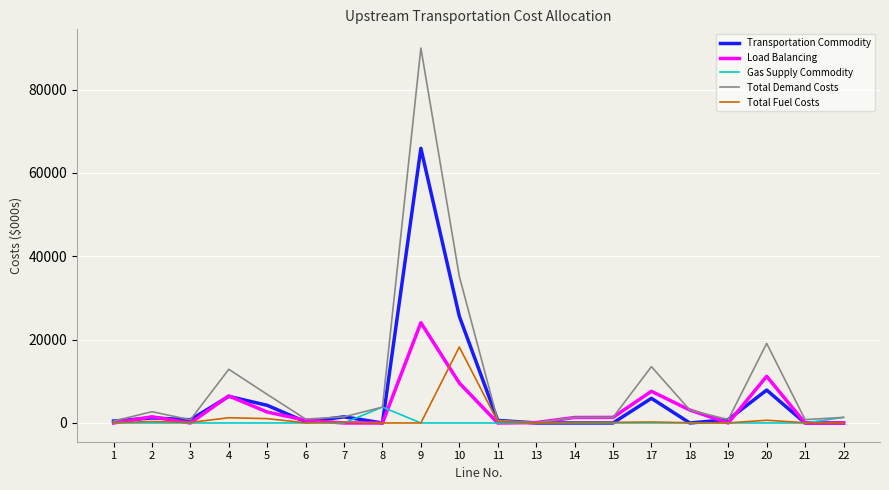

Where is the first local minimum for Total Demand Costs?

3